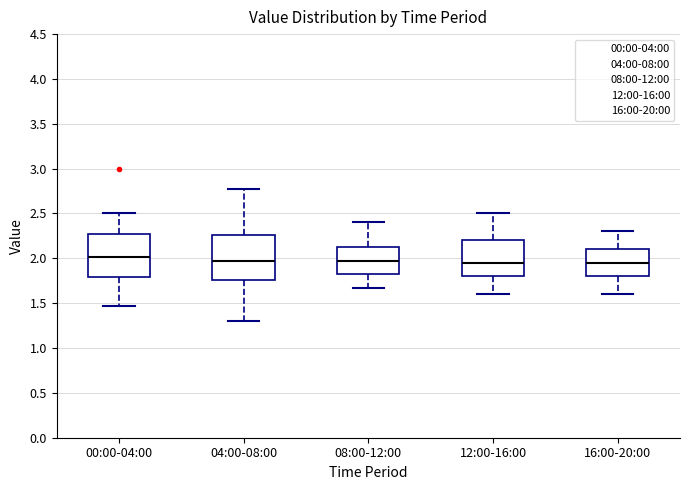

Reading left to right, read every box against the y-axis: the position of its median line, the range the box covers, and the ends of its whiskers. The values are not printed on the chart, so give them approximately, as read against the axis.

00:00-04:00: median 2.00, box 1.80 to 2.25, whiskers 1.45 to 2.50
04:00-08:00: median 1.95, box 1.75 to 2.25, whiskers 1.30 to 2.75
08:00-12:00: median 1.95, box 1.80 to 2.15, whiskers 1.65 to 2.40
12:00-16:00: median 1.95, box 1.80 to 2.20, whiskers 1.60 to 2.50
16:00-20:00: median 1.95, box 1.80 to 2.10, whiskers 1.60 to 2.30